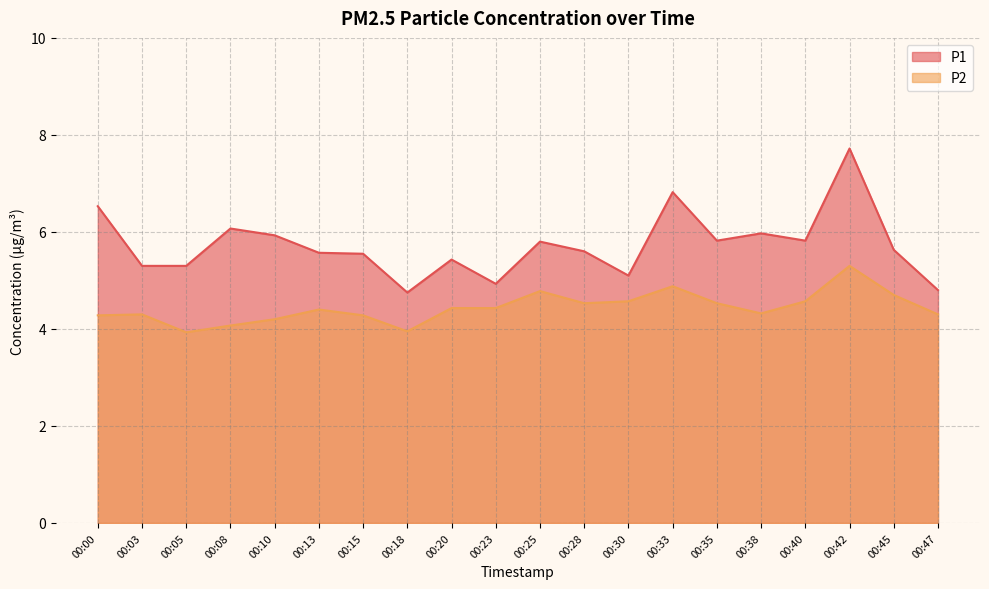

Count the number of categories in the chart.

20